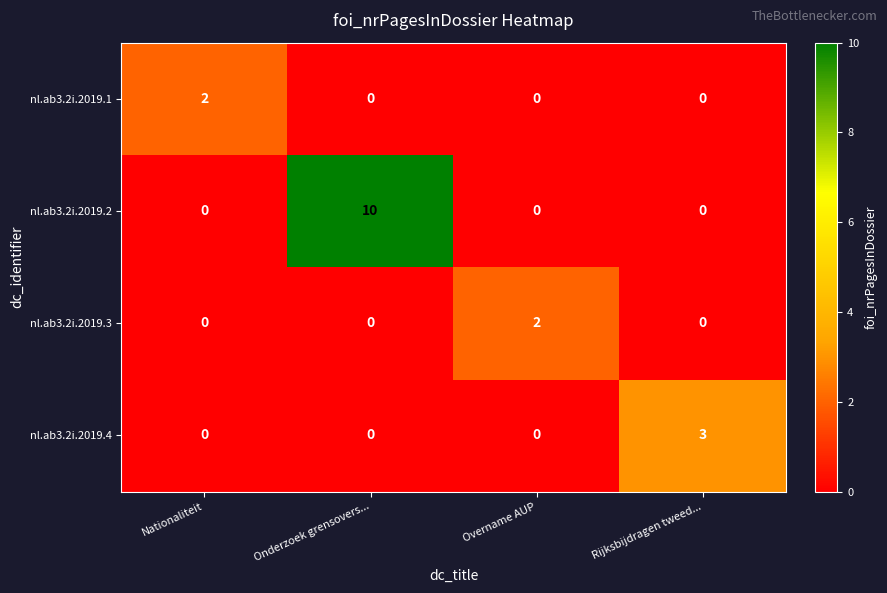

True or false: nl.ab3.2i.2019.2 has a value of 10 at Onderzoek grensovers....

True